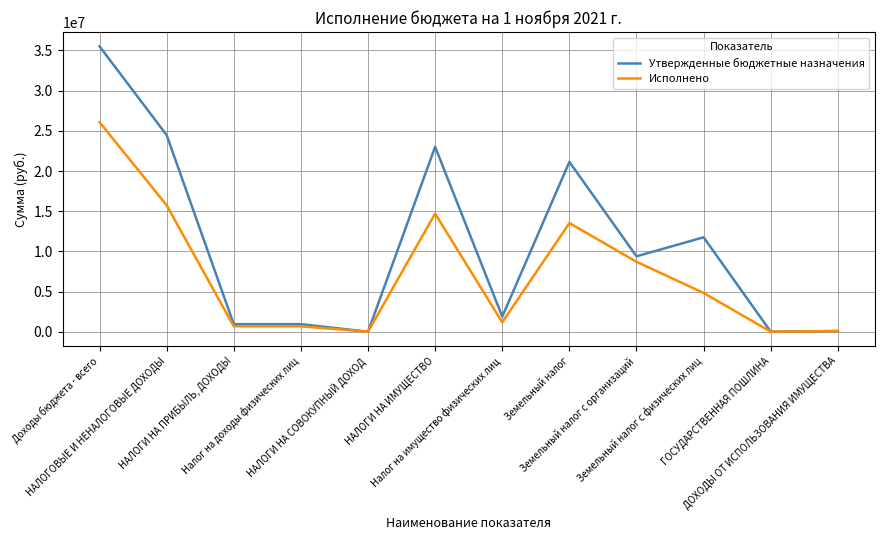

How many distinct data groups are displayed?

2